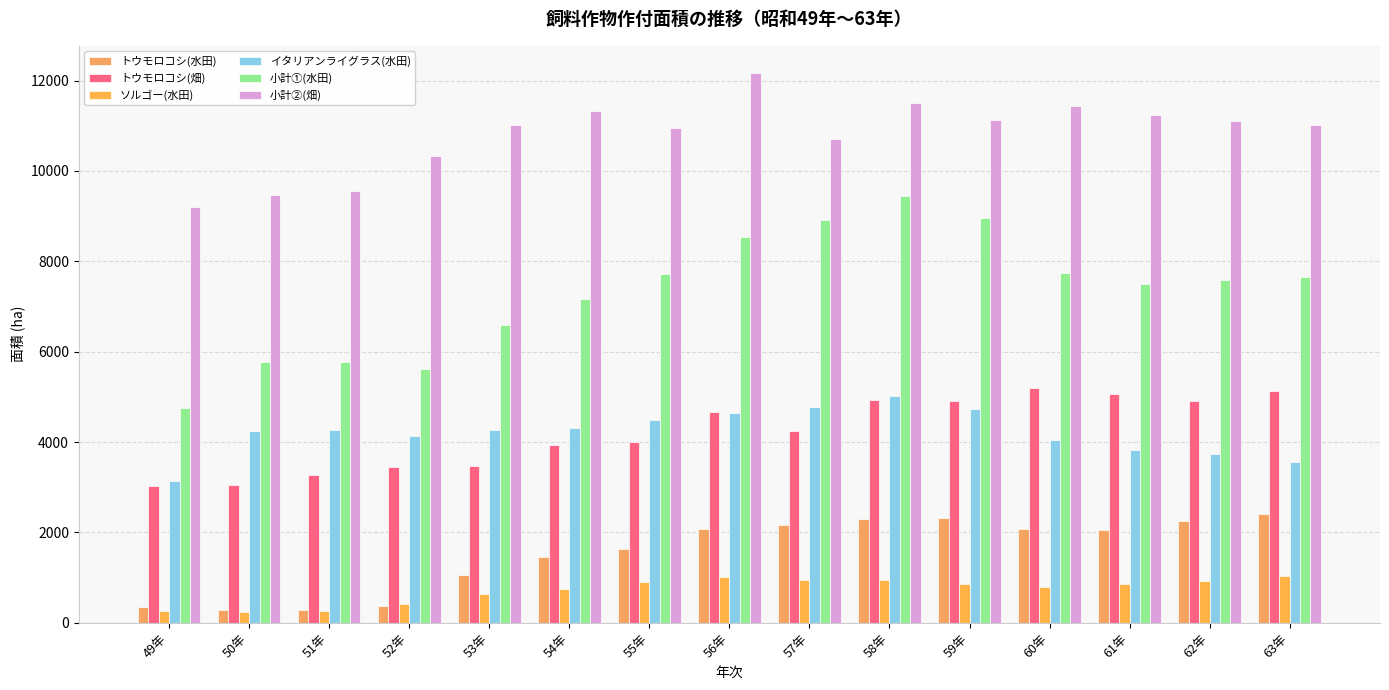

Between 51年 and 54年, which series saw the biggest shift?

小計②(畑)